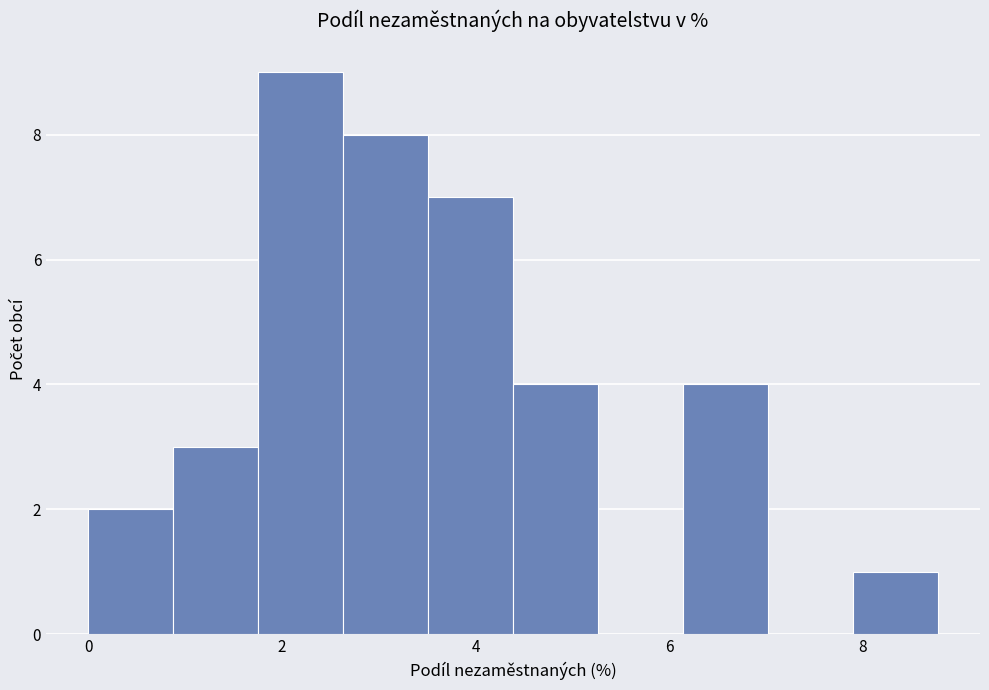

Reading left to right, list every bar in this chart as the range it spans on the x-axis followed by its height. Neither the bar edges nor the heights are printed on the chart, so give them approximately, as read against the axes.

0.0 to 0.8: 2
0.8 to 1.8: 3
1.8 to 2.6: 9
2.6 to 3.6: 8
3.6 to 4.4: 7
4.4 to 5.2: 4
5.2 to 6.2: 0
6.2 to 7.0: 4
7.0 to 7.8: 0
7.8 to 8.8: 1